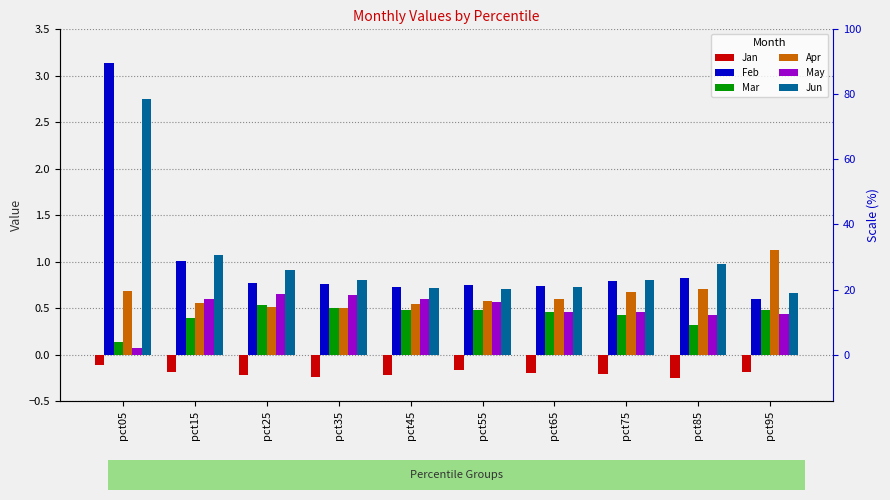

At how many categories does at least one series exceed 0?

10